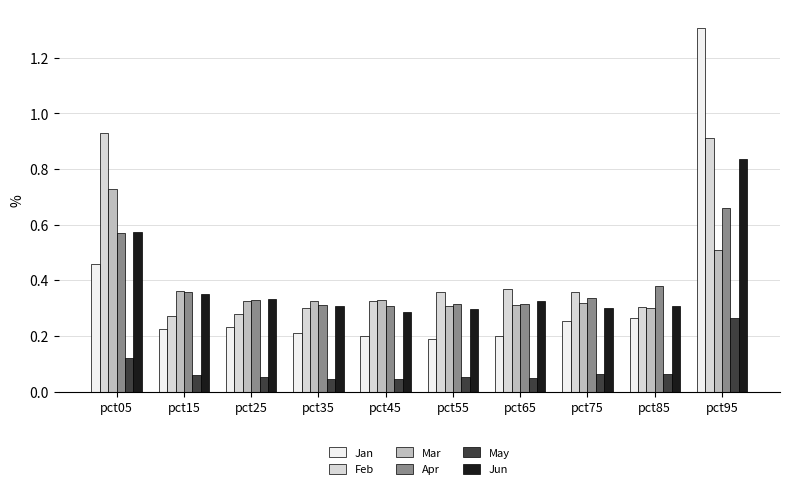

What is the greatest value displayed?

1.3